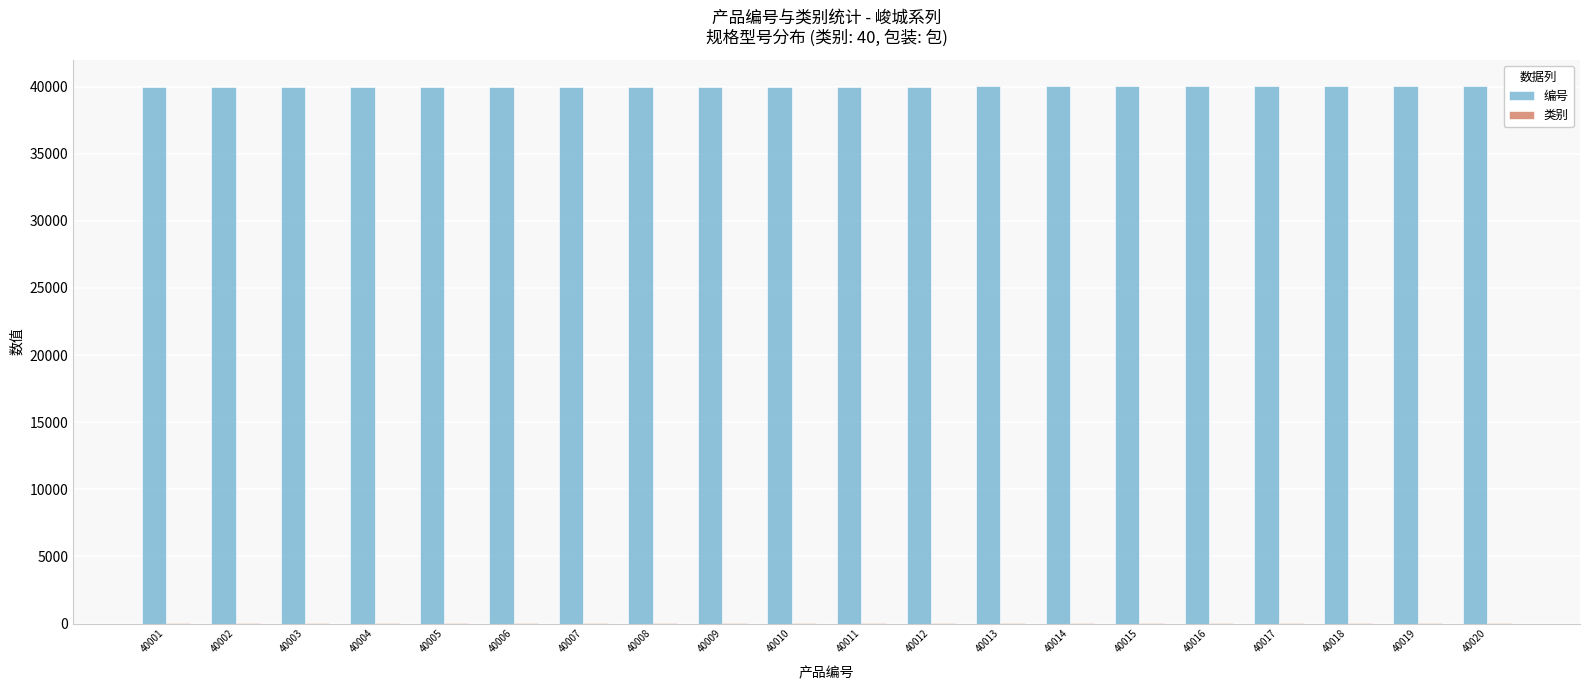

Which series has the largest total across all categories?

编号